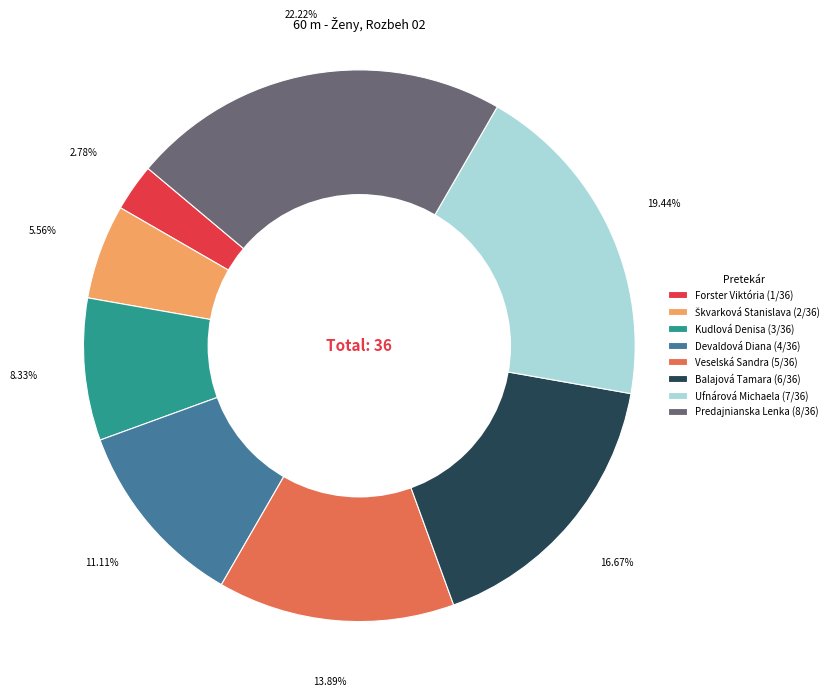

To the nearest percent, what is the difference between the largest and smallest slice percentages?

19%